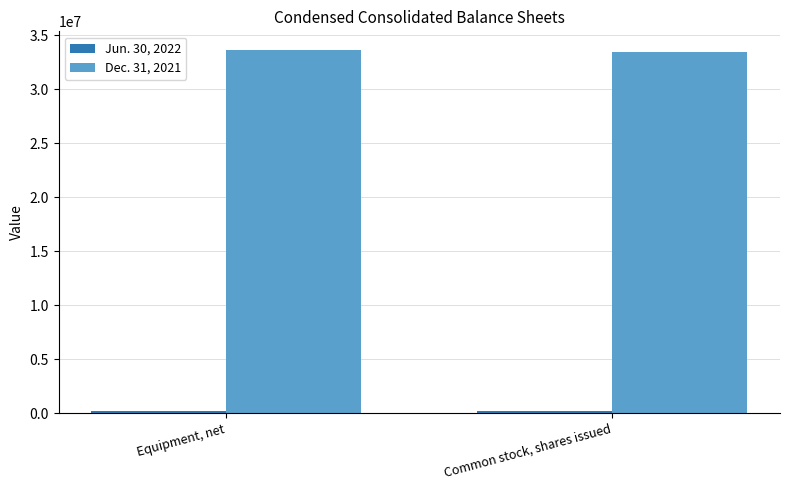

What is the greatest value displayed?

33669694